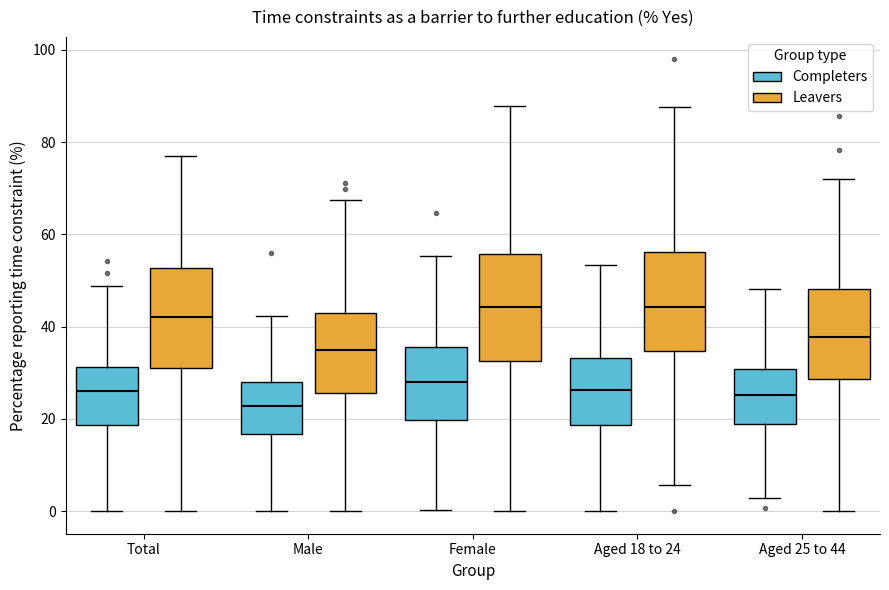

Reading left to right, transcribe this box plot: for each box, give where its median line is, the range the box spans, and where its two whiskers end, as read against the y-axis. The values are not printed on the chart, so give them approximately, as read against the axis.

Total (Completers): median 26, box 18 to 32, whiskers 0 to 48
Total (Leavers): median 42, box 32 to 52, whiskers 0 to 78
Male (Completers): median 22, box 16 to 28, whiskers 0 to 42
Male (Leavers): median 34, box 26 to 42, whiskers 0 to 68
Female (Completers): median 28, box 20 to 36, whiskers 0 to 56
Female (Leavers): median 44, box 32 to 56, whiskers 0 to 88
Aged 18 to 24 (Completers): median 26, box 18 to 34, whiskers 0 to 54
Aged 18 to 24 (Leavers): median 44, box 34 to 56, whiskers 6 to 88
Aged 25 to 44 (Completers): median 26, box 18 to 30, whiskers 2 to 48
Aged 25 to 44 (Leavers): median 38, box 28 to 48, whiskers 0 to 72